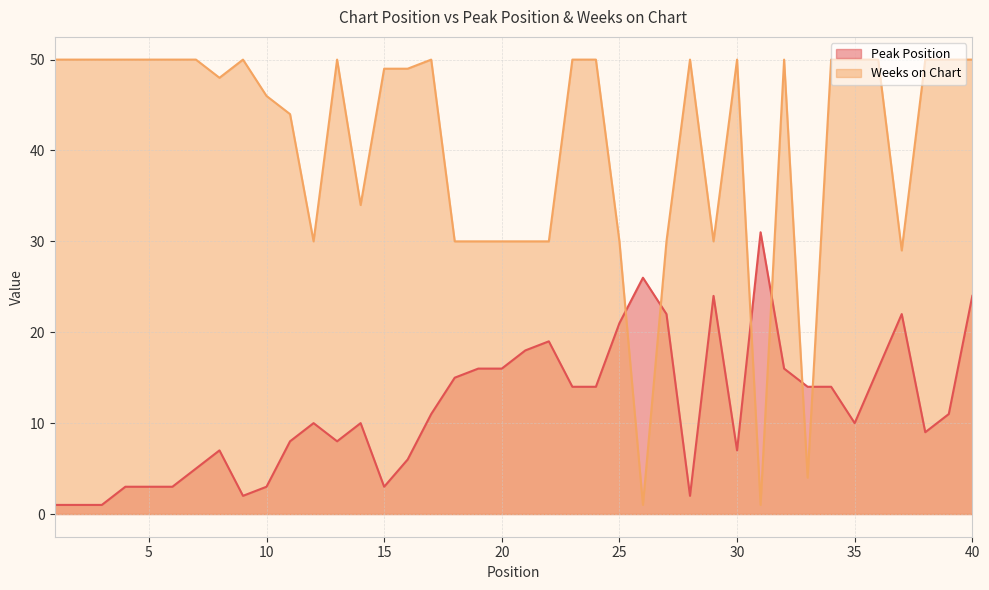

What are all the series names shown in the legend?

Peak Position, Weeks on Chart